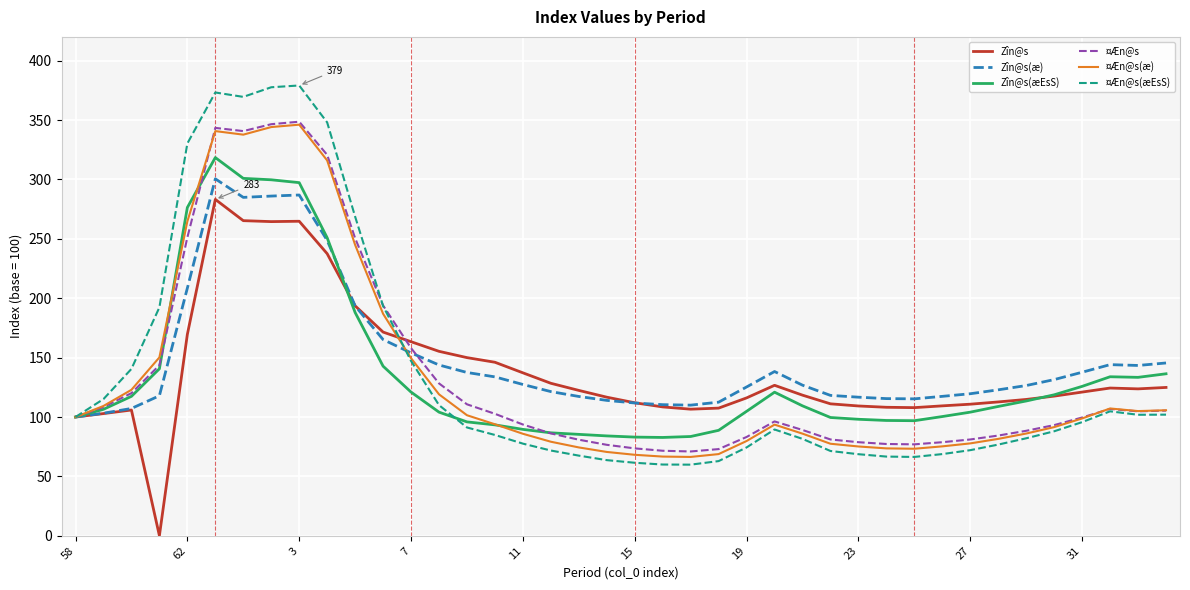

What is the highest value of the ¤Æn@s series?

348.6